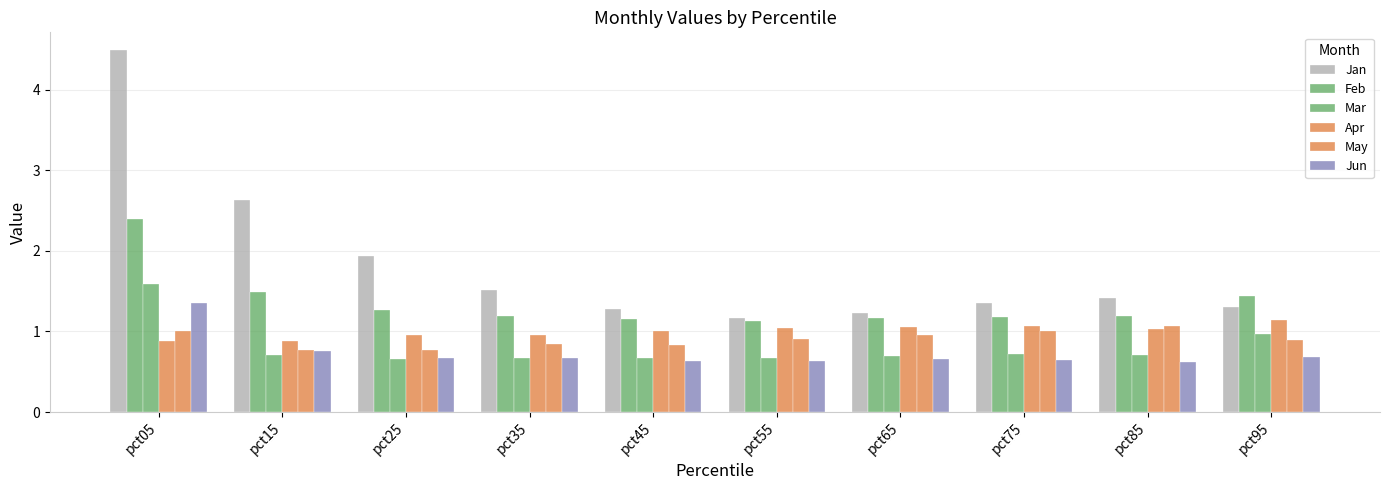

How many series are shown in this chart?

6